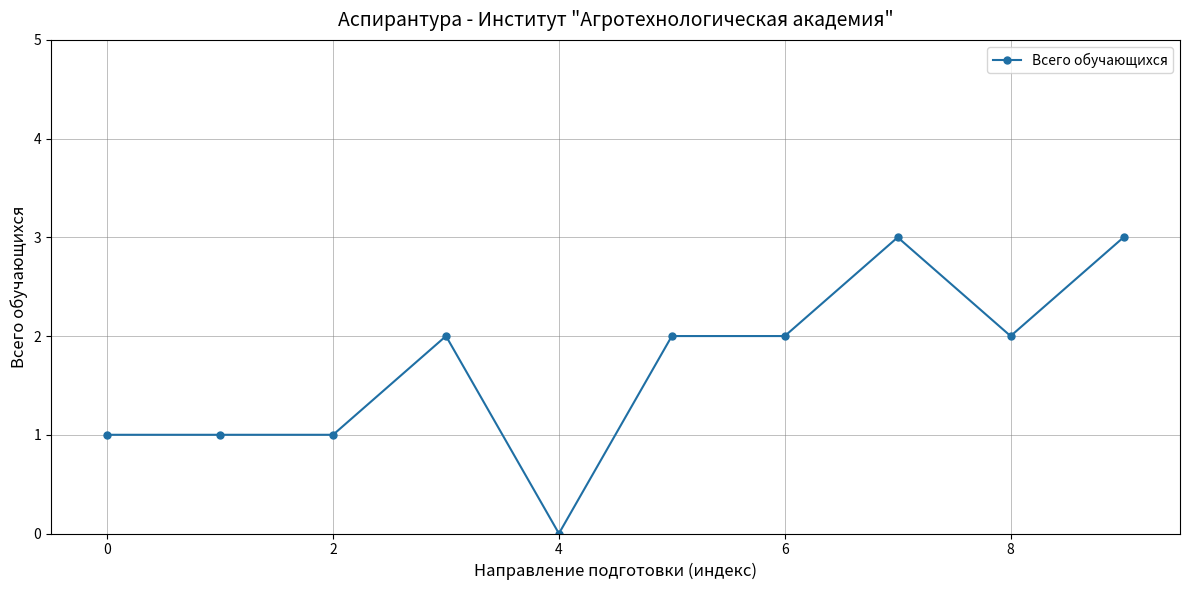

What is the difference between the maximum and minimum values?

3